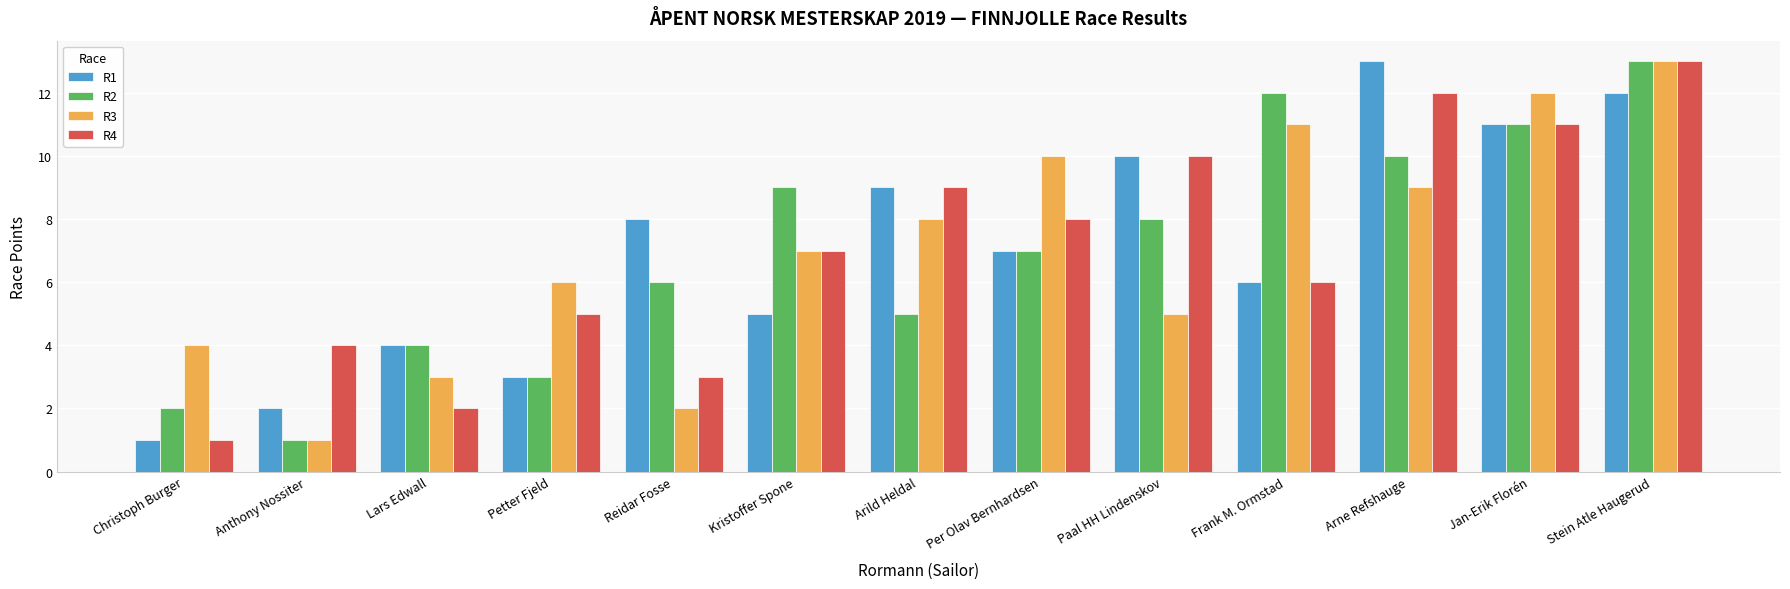

Which series changed the most between Per Olav Bernhardsen and Arne Refshauge?

R1